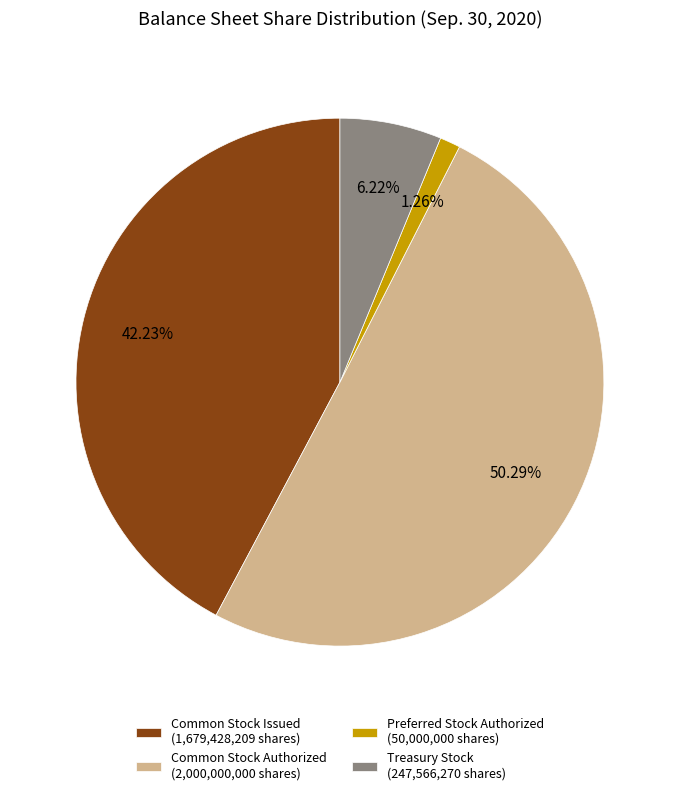

Rank the categories by value from highest to lowest.

Common Stock Authorized (2,000,000,000 shares), Common Stock Issued (1,679,428,209 shares), Treasury Stock (247,566,270 shares), Preferred Stock Authorized (50,000,000 shares)